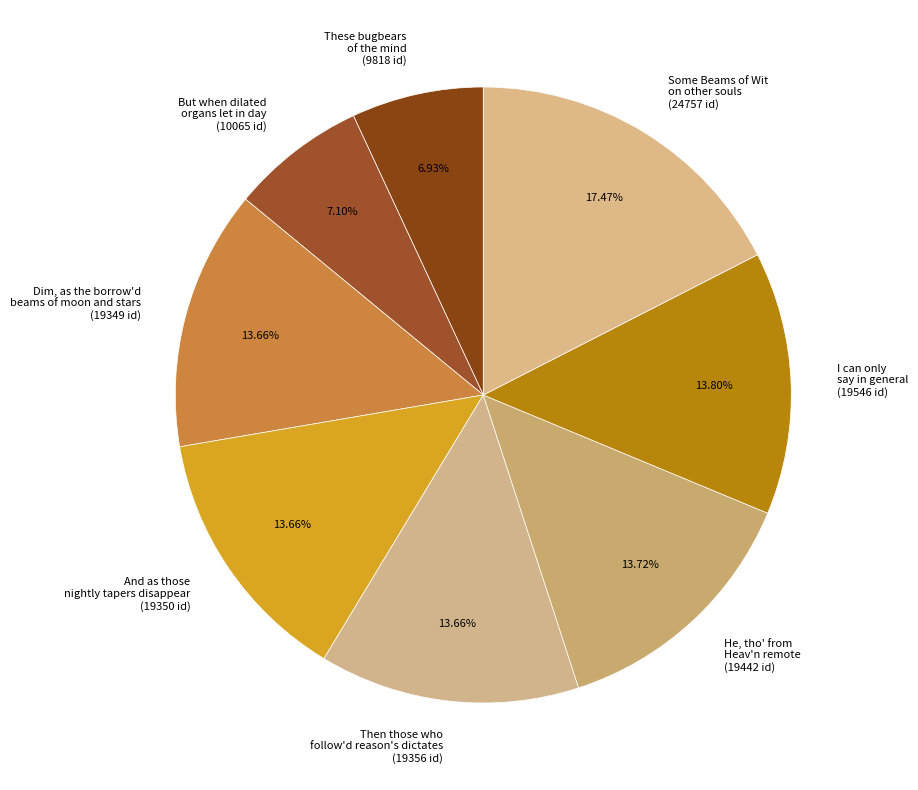

Combined, do He, tho' from Heav'n remote (19442 id) and Then those who follow'd reason's dictates (19356 id) account for over 50%?

No